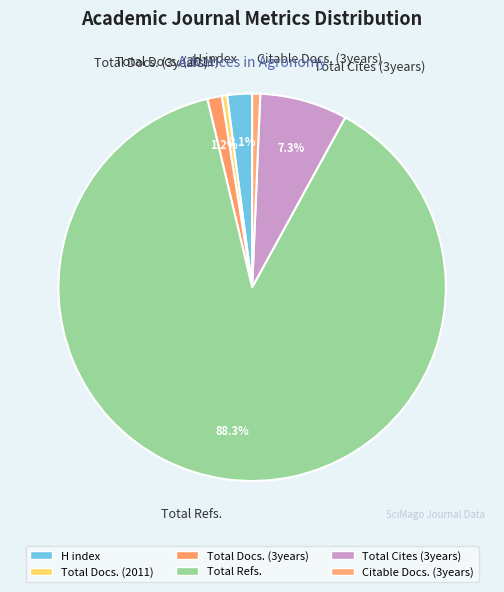

Combined, do Total Refs. and Total Docs. (2011) account for over 50%?

Yes